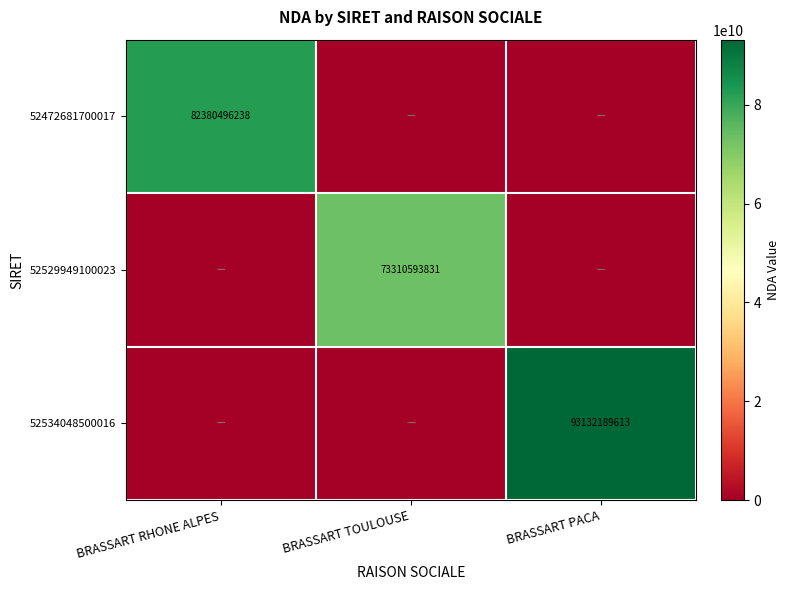

The value of 52534048500016 at BRASSART PACA is 139659861658. True or false?

False